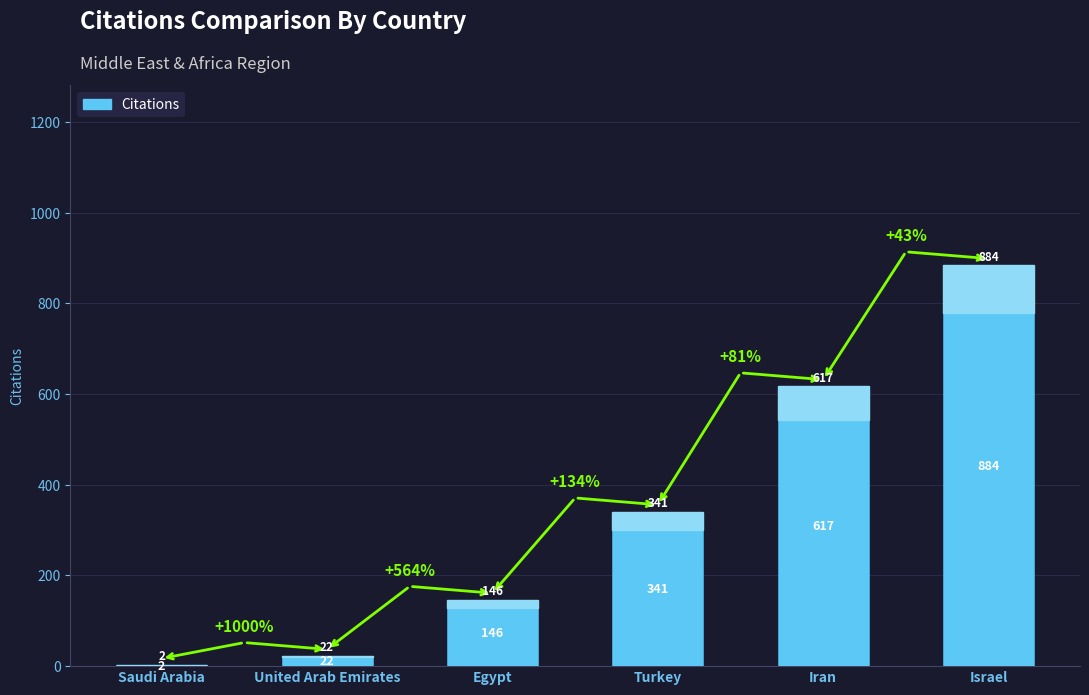

Between Iran and Saudi Arabia, which is larger?

Iran